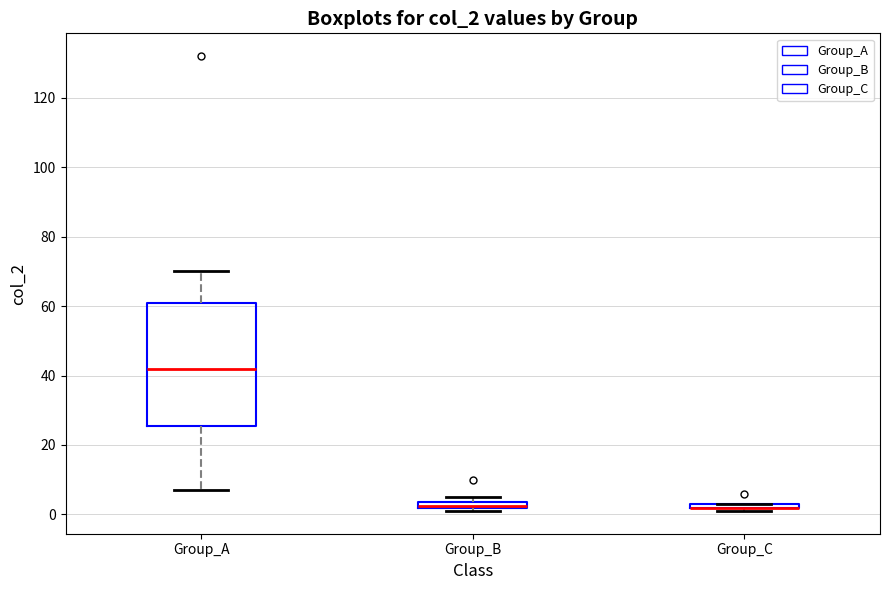

Which box is the tallest, from its lower edge to its upper edge?

Group_A